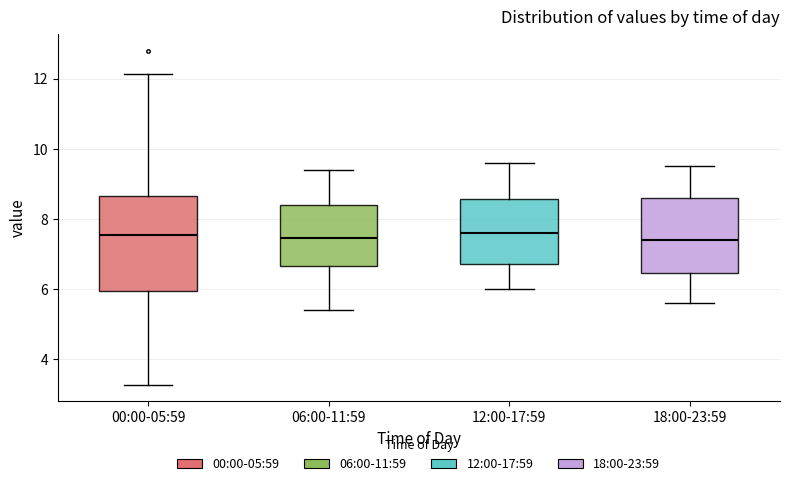

Where does the lower whisker of the box for 12:00-17:59 end on the y-axis? The values are not printed on the chart, so give them approximately, as read against the axis.

6.0